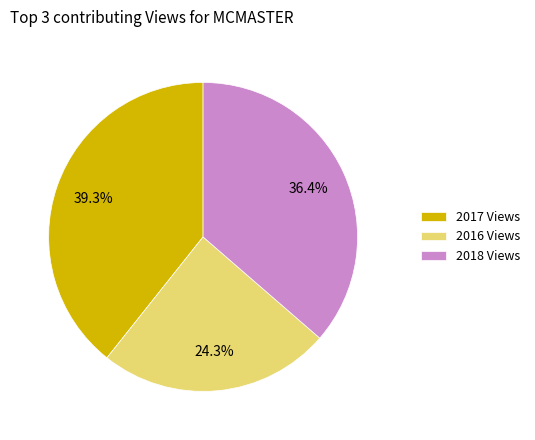

What percentage is NOT represented by 2017 Views?

60.7%